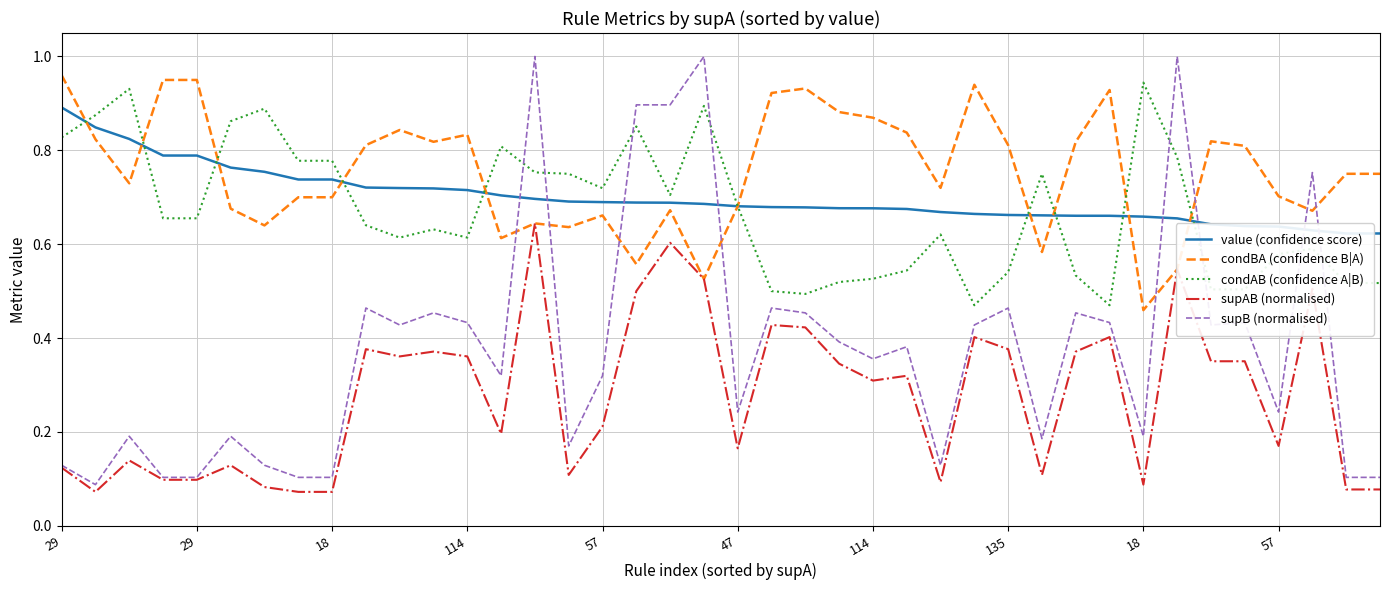

At which category does the chart reach its peak across all series?

14